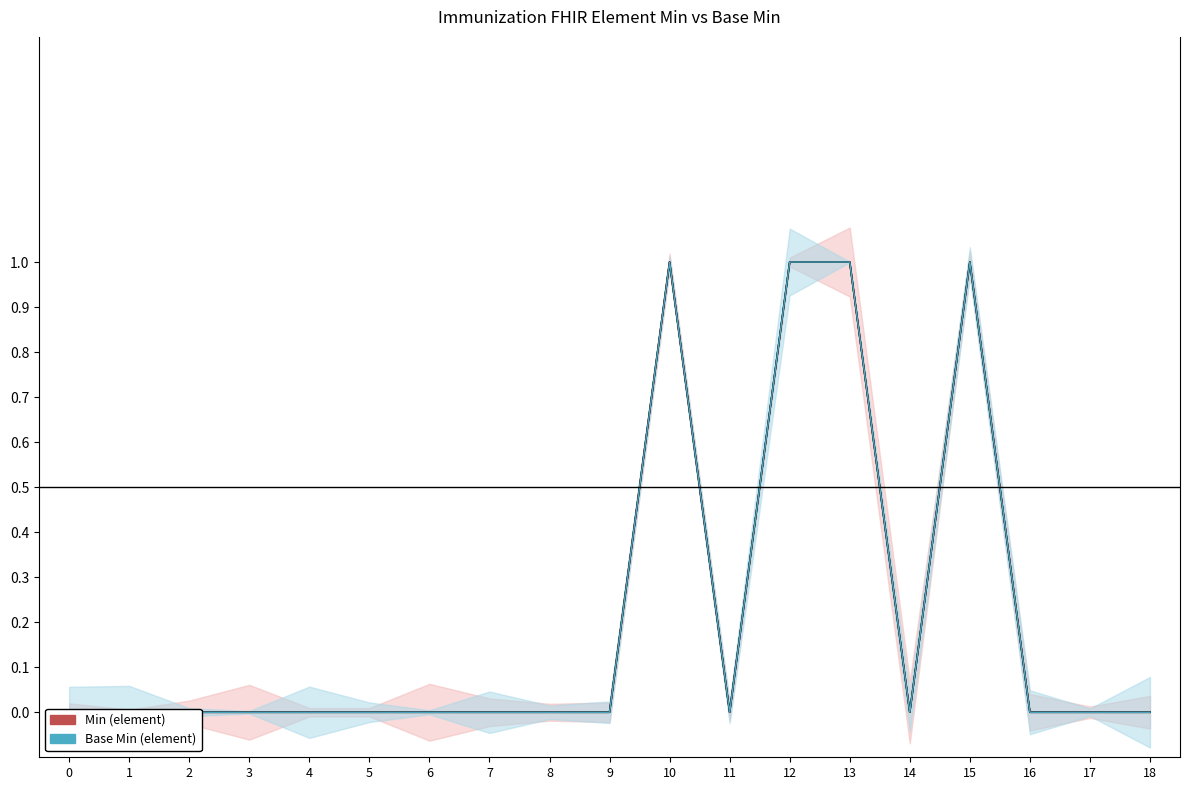

What is the difference between the Min values at 10 and 2?

1